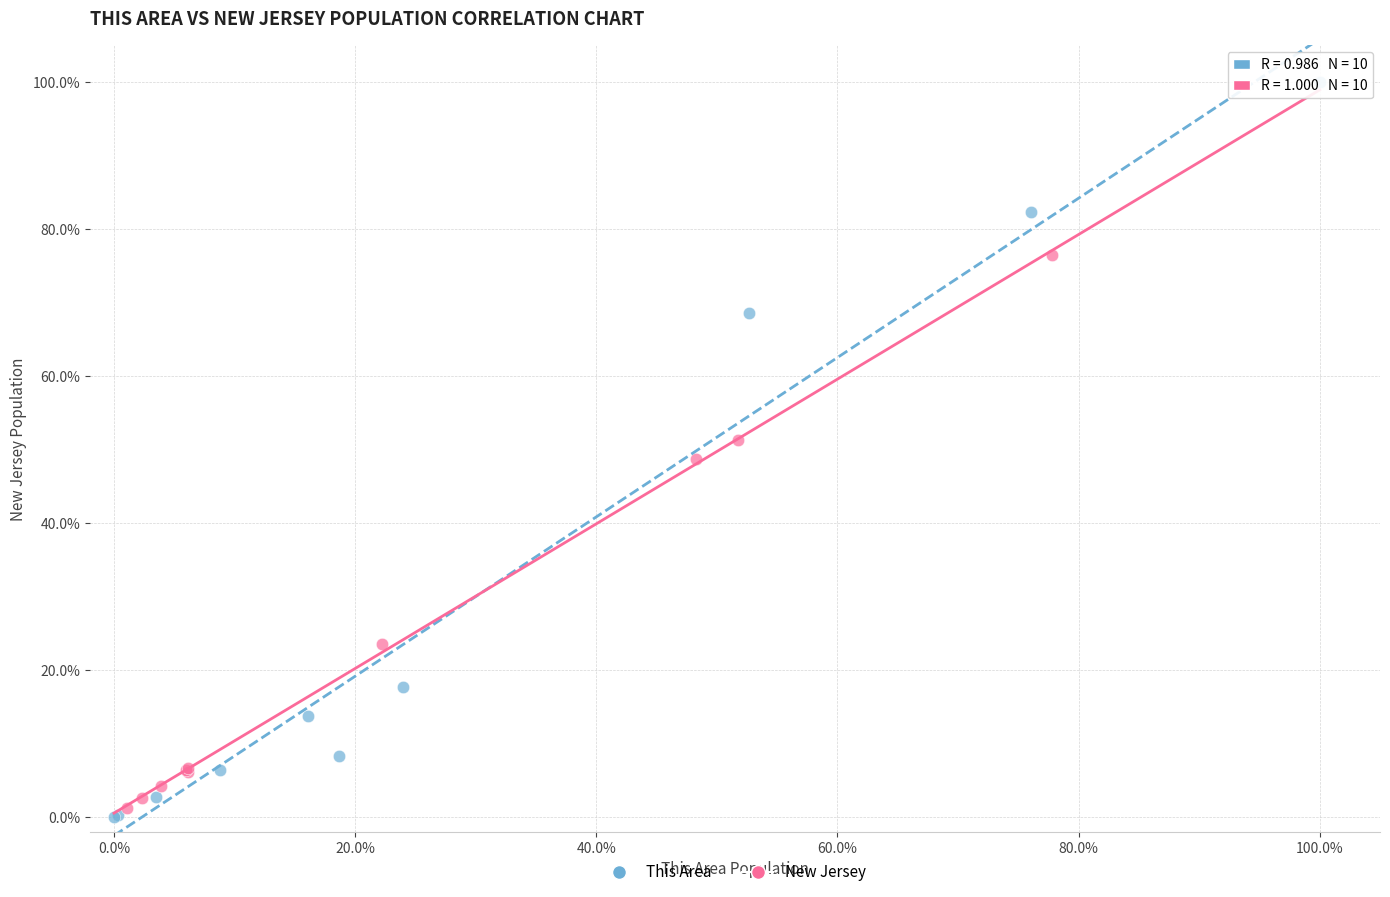

Which series reaches the maximum Y coordinate?

This Area